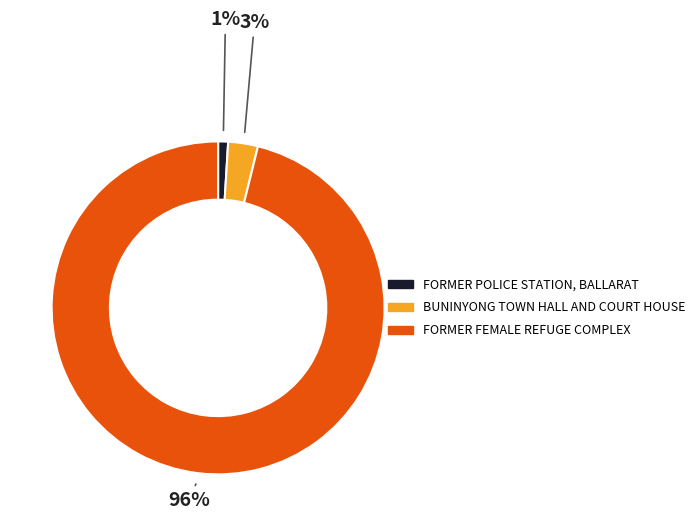

What percentage is the BUNINYONG TOWN HALL AND COURT HOUSE slice, to the nearest percent?

3%